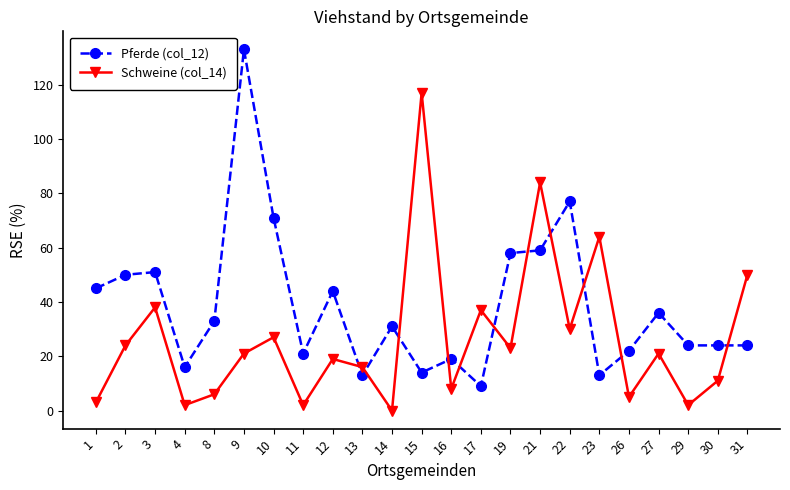

Is it true that Schweine (col_14) equals 19 at 12?

True